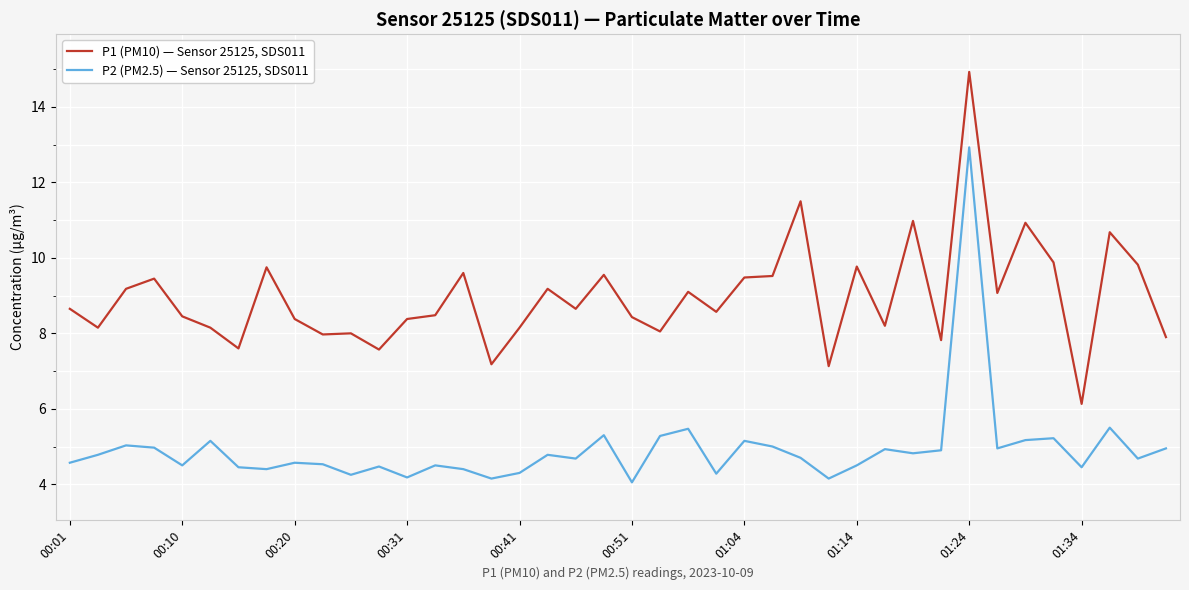

Which series has the largest total across all categories?

P1 (PM10) — Sensor 25125, SDS011